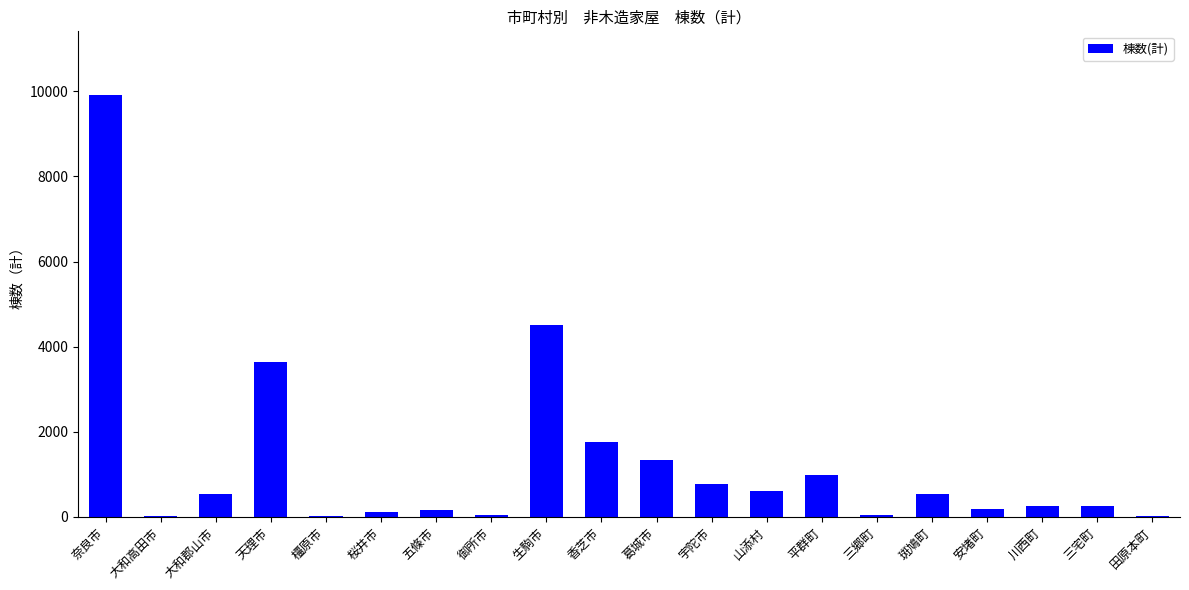

Which has a higher value, 橿原市 or 葛城市?

葛城市